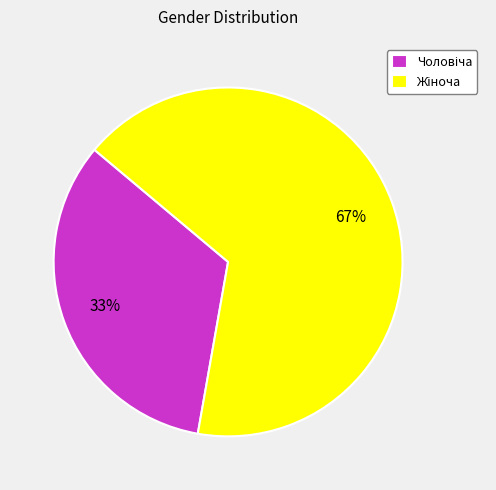

Is there any slice that represents more than half of the pie?

Yes